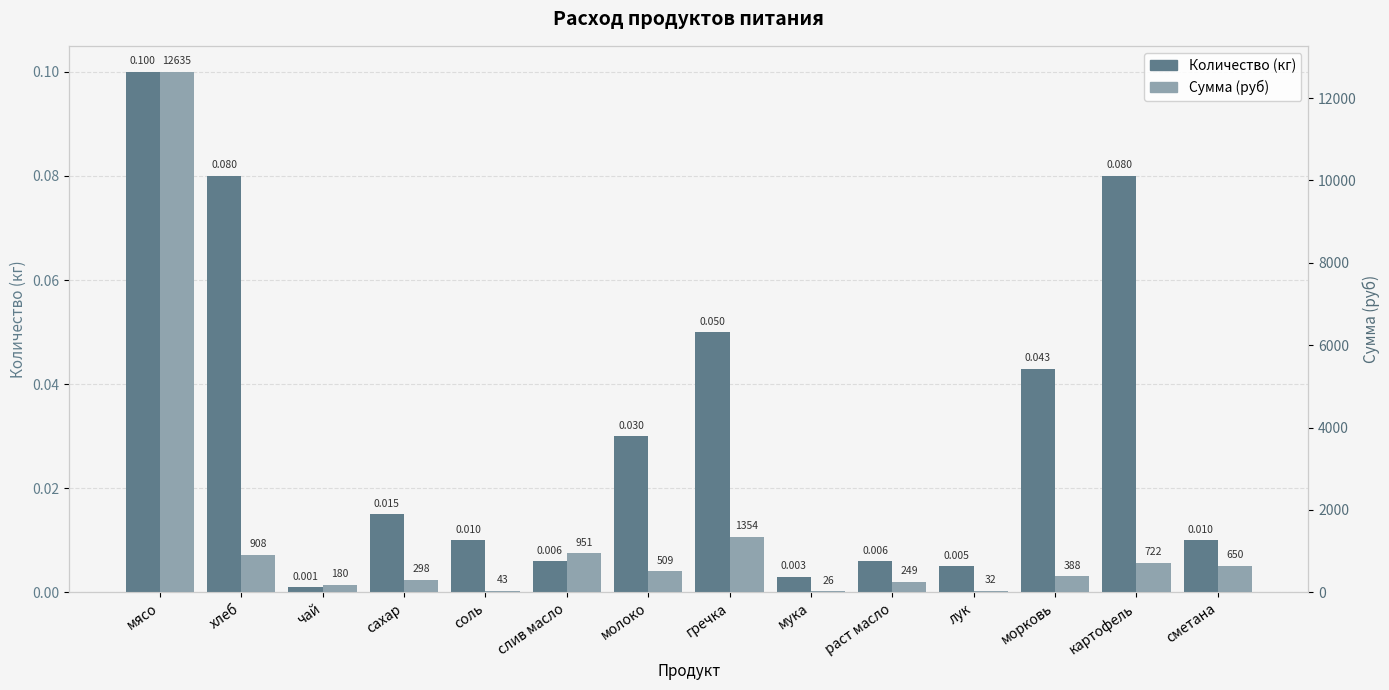

How many distinct data groups are displayed?

2